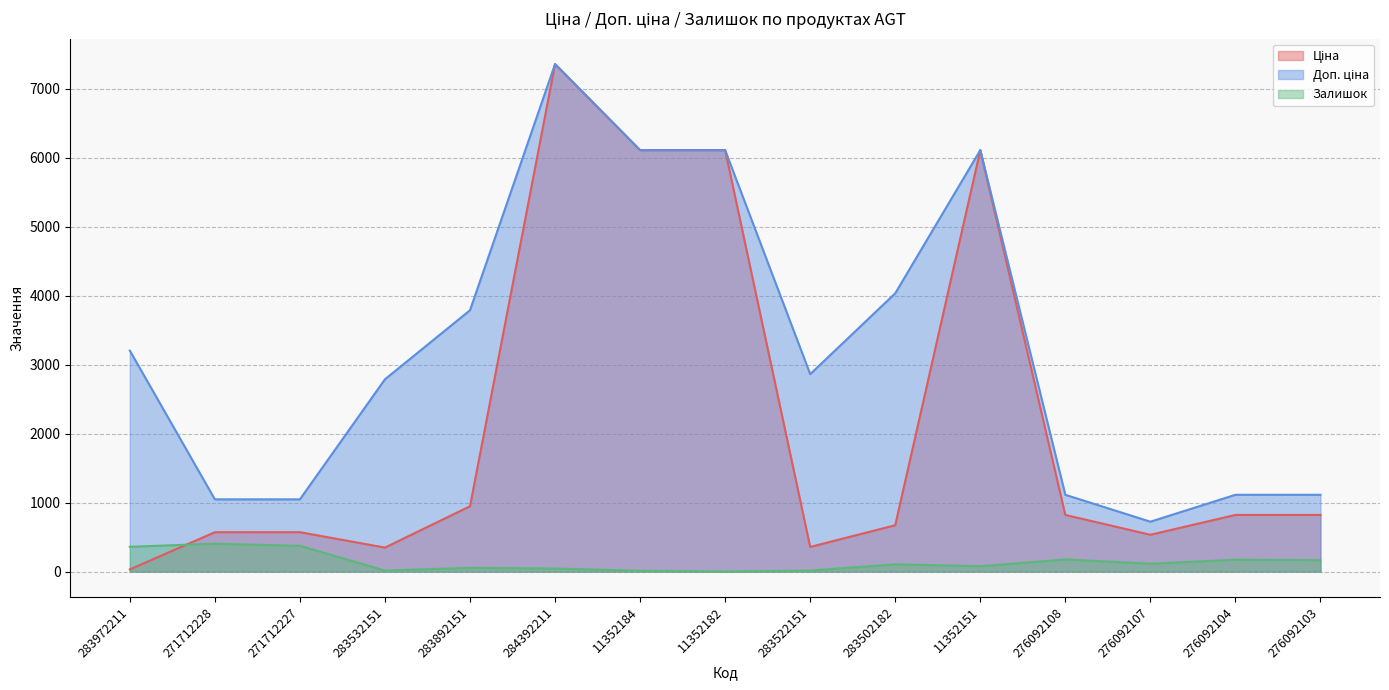

Where does the Залишок series first go above 106?

283972211